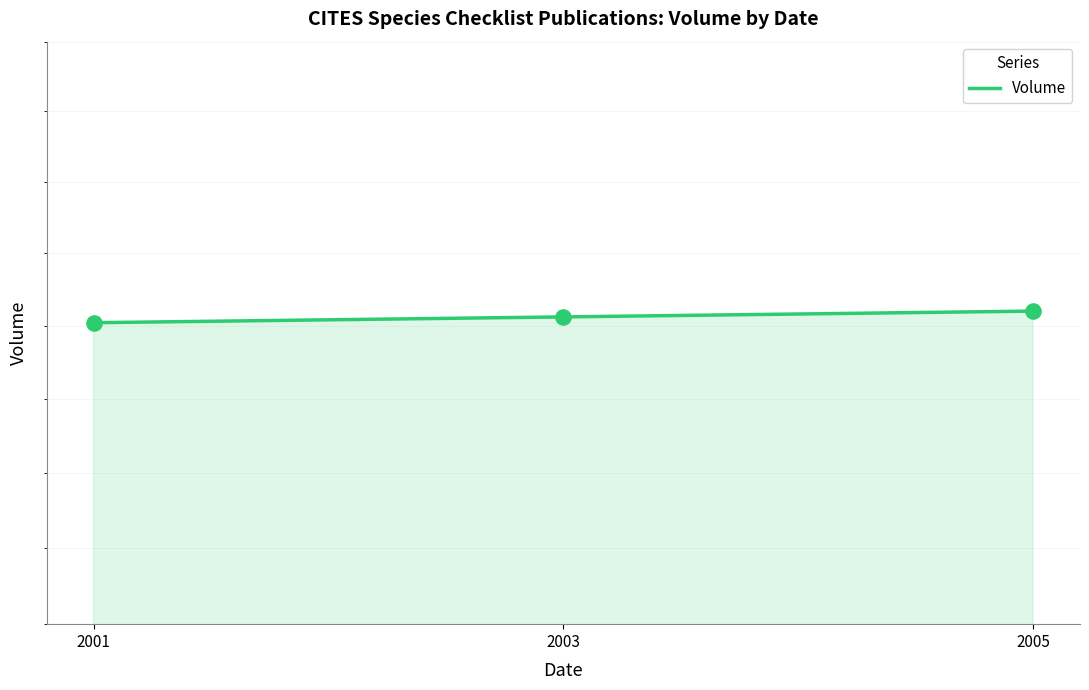

Which has a higher value, 2001 or 2003?

2003